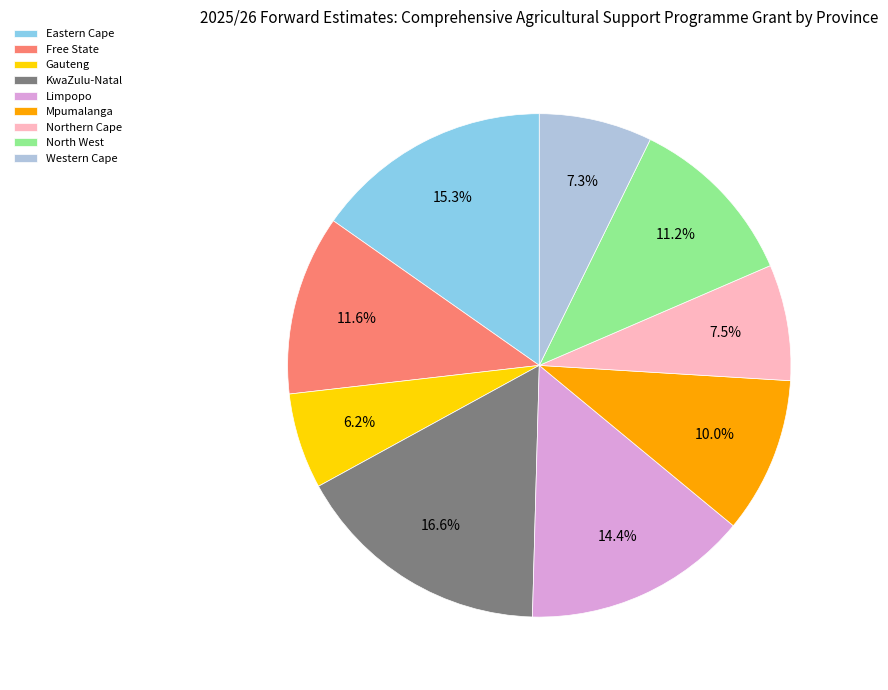

Combined, what portion of the pie is Mpumalanga and Free State?

21.6%